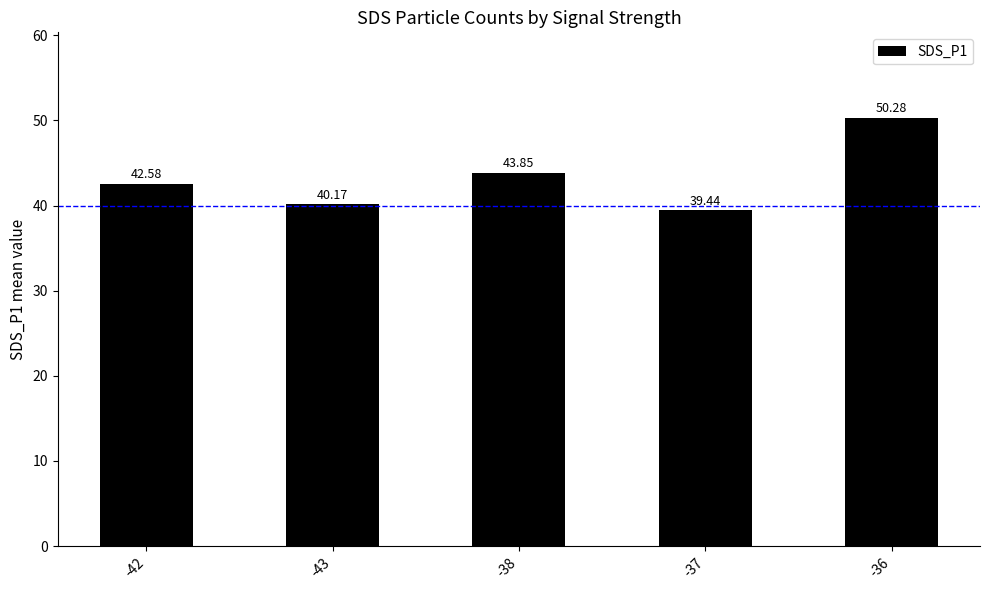

Is it true that the value at -43 is 40.2?

True